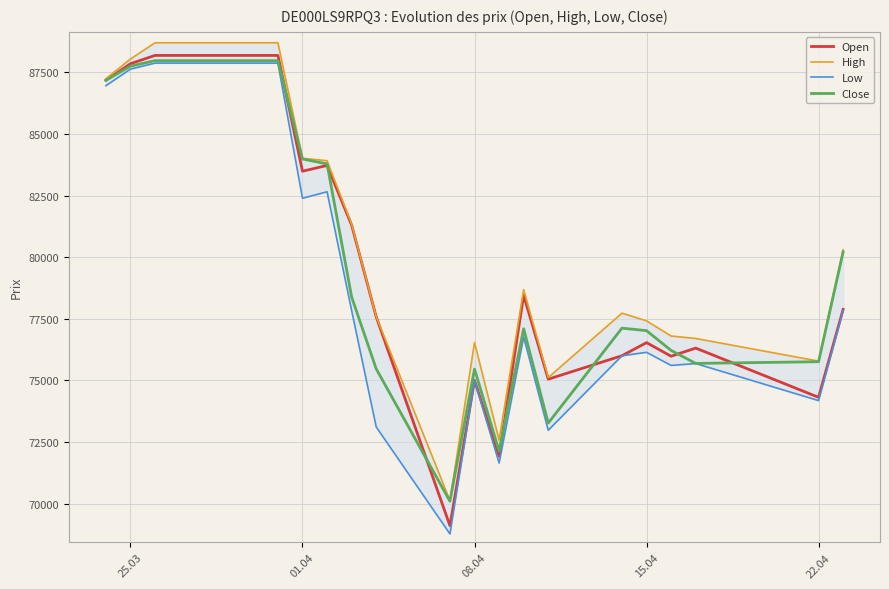

What is the minimum value for Close?

70093